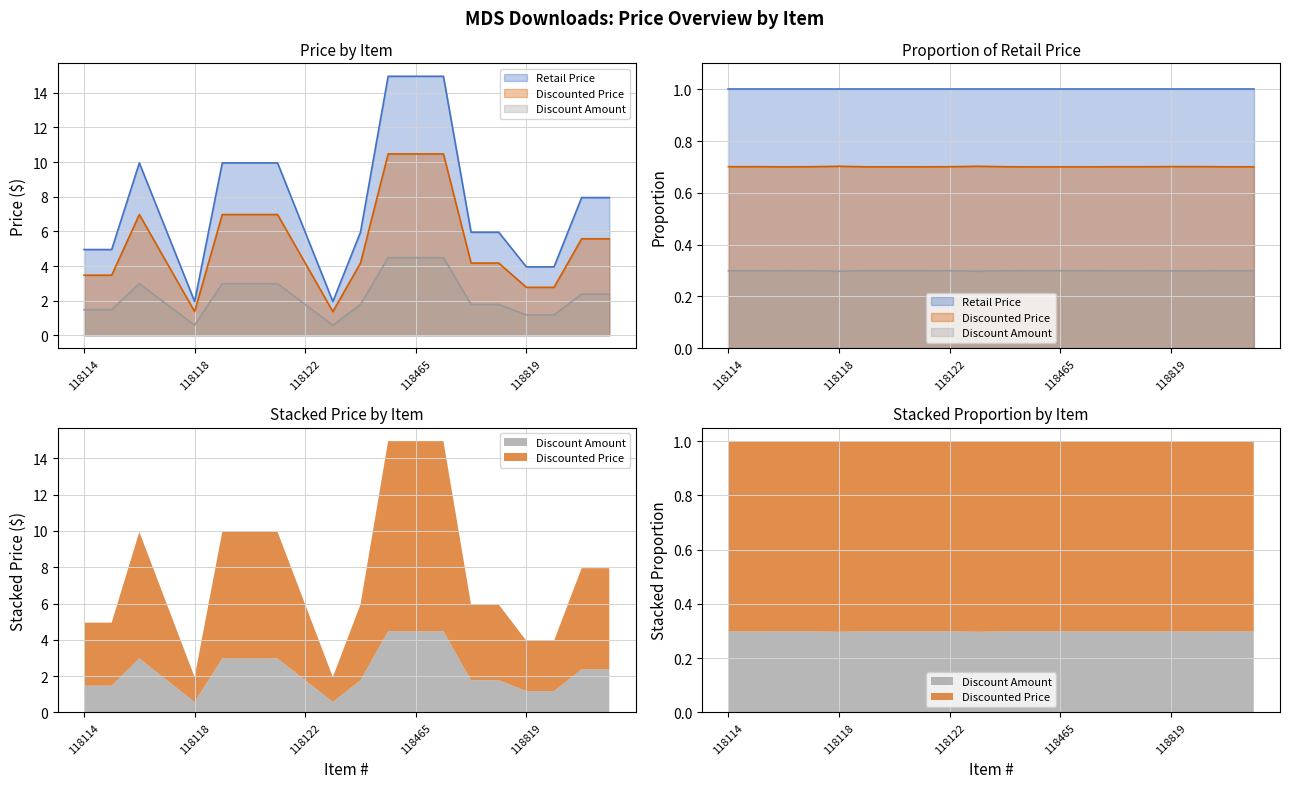

At which label does Retail Price first exceed 5?

118116